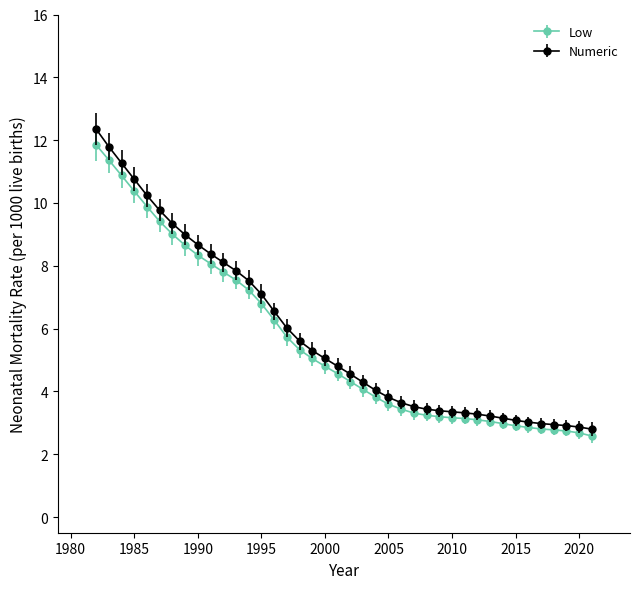

What is the maximum value for Numeric?

12.4